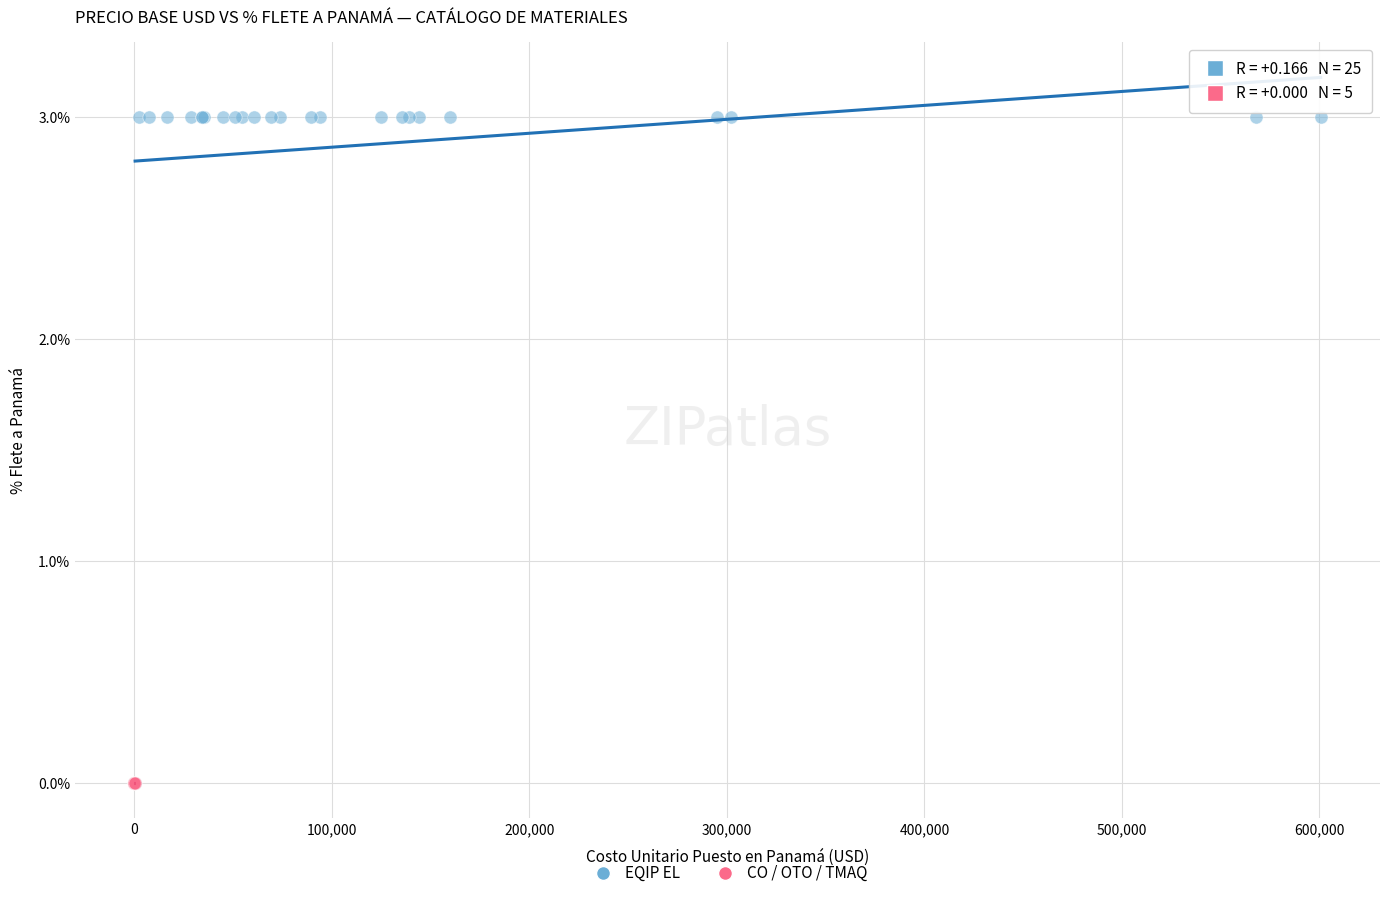

Which series contains the highest Y value?

EQIP EL